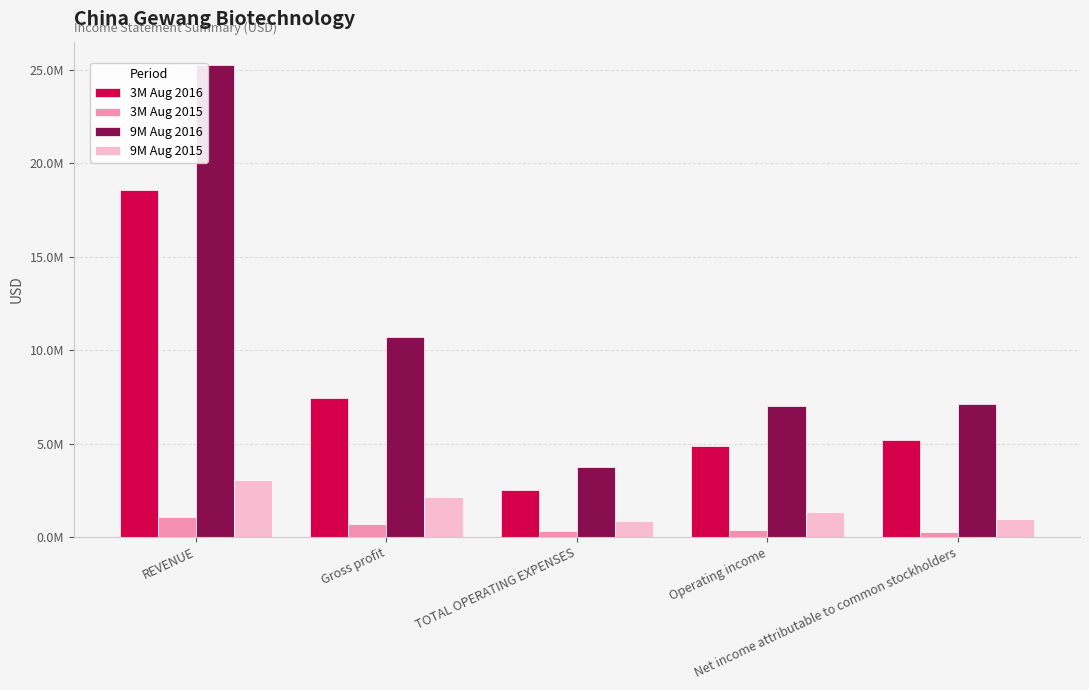

What is the difference between the highest and lowest values at Gross profit?

10009173